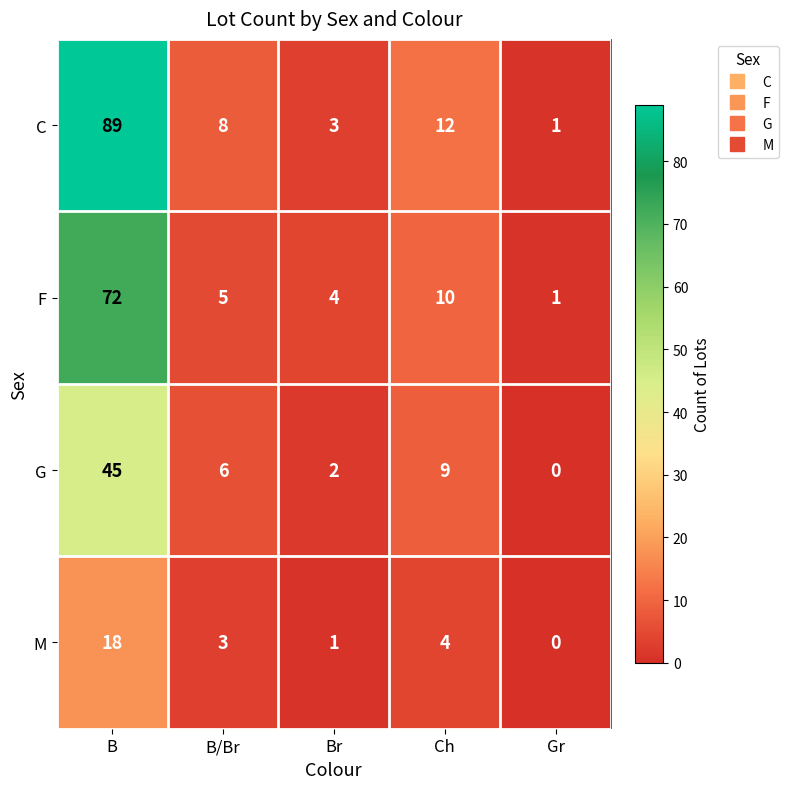

List the series in order of their peak value, lowest first.

M, G, F, C